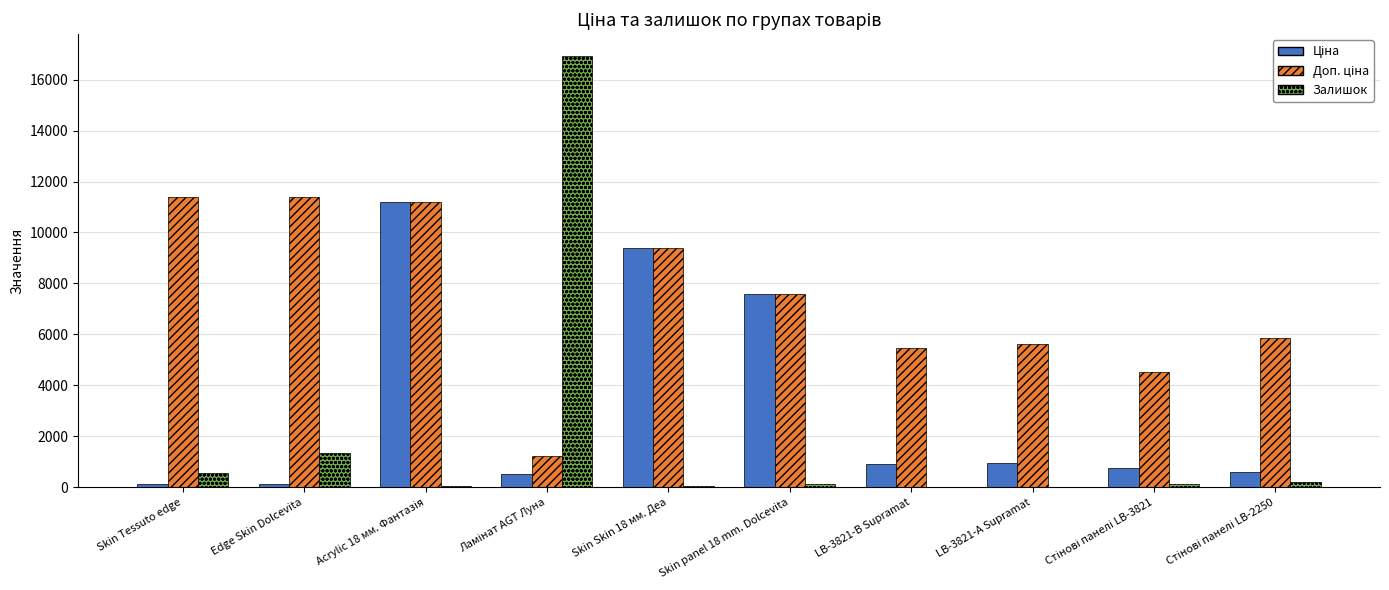

The value of Залишок at Skin Tessuto edge is 579.0. True or false?

True